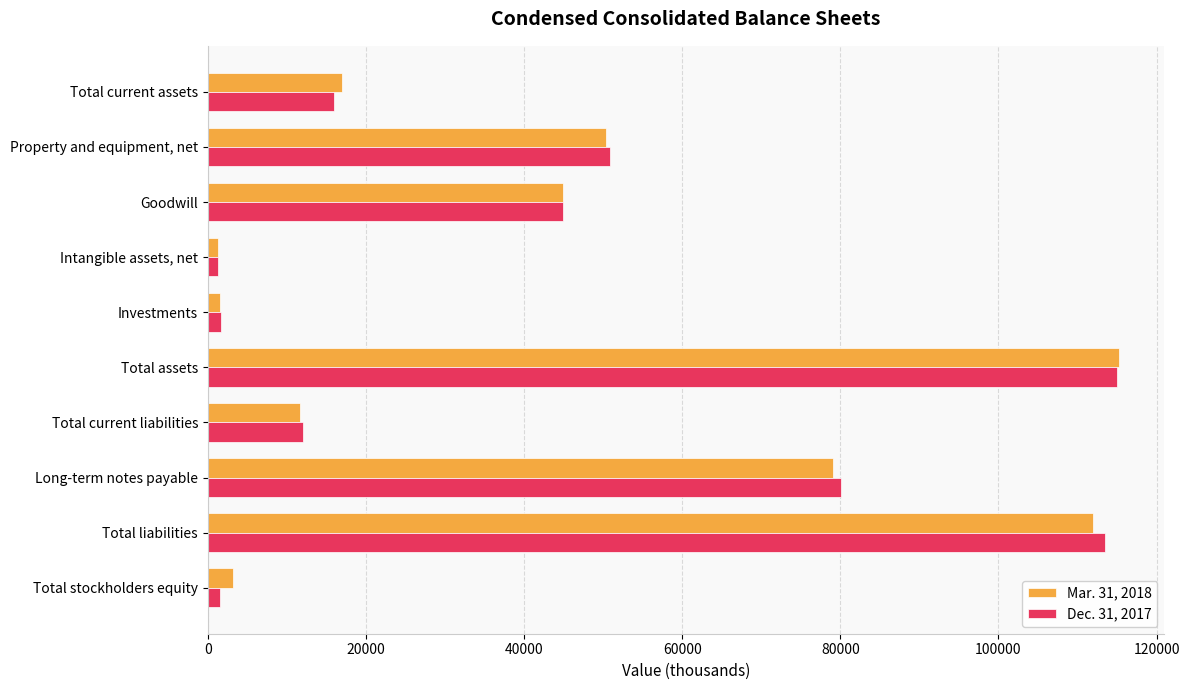

The Dec. 31, 2017 series shows 12055 at Total current liabilities. True or false?

True